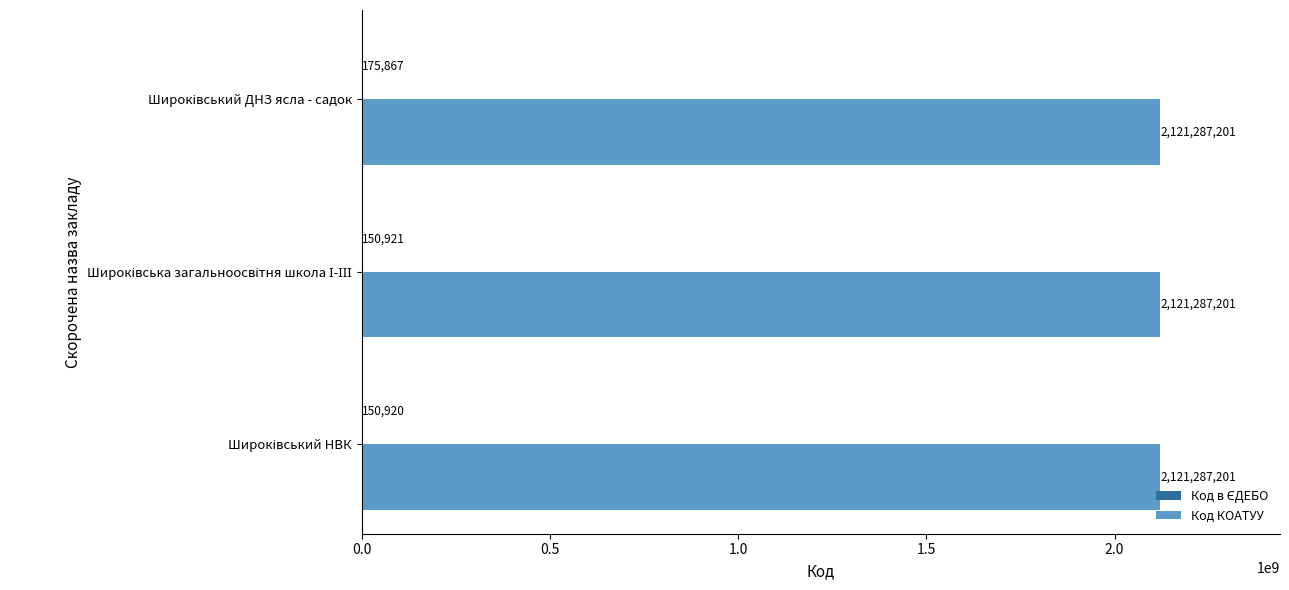

What is the maximum value shown in the chart?

2121287201